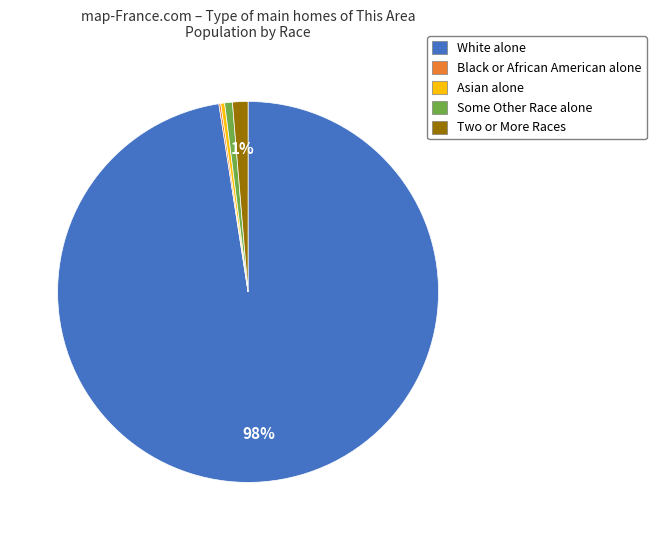

Does any single category account for the majority?

Yes